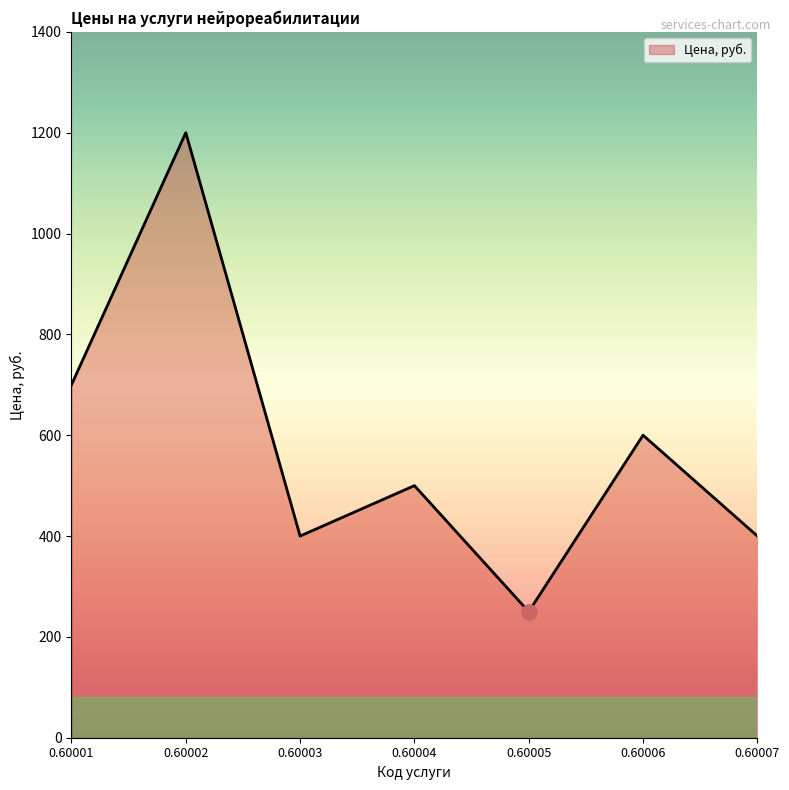

What is the change in value from 0.60002 to 0.60004?

-700